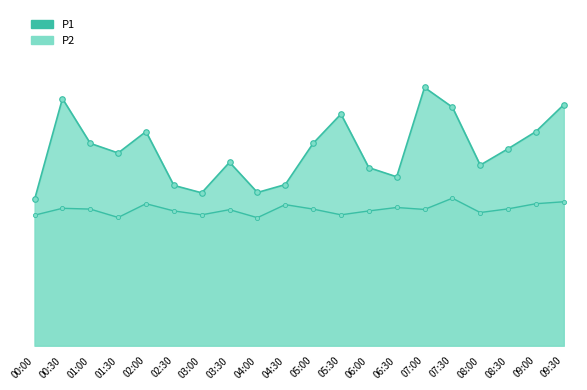

How many data points in P1 are above 17?

10